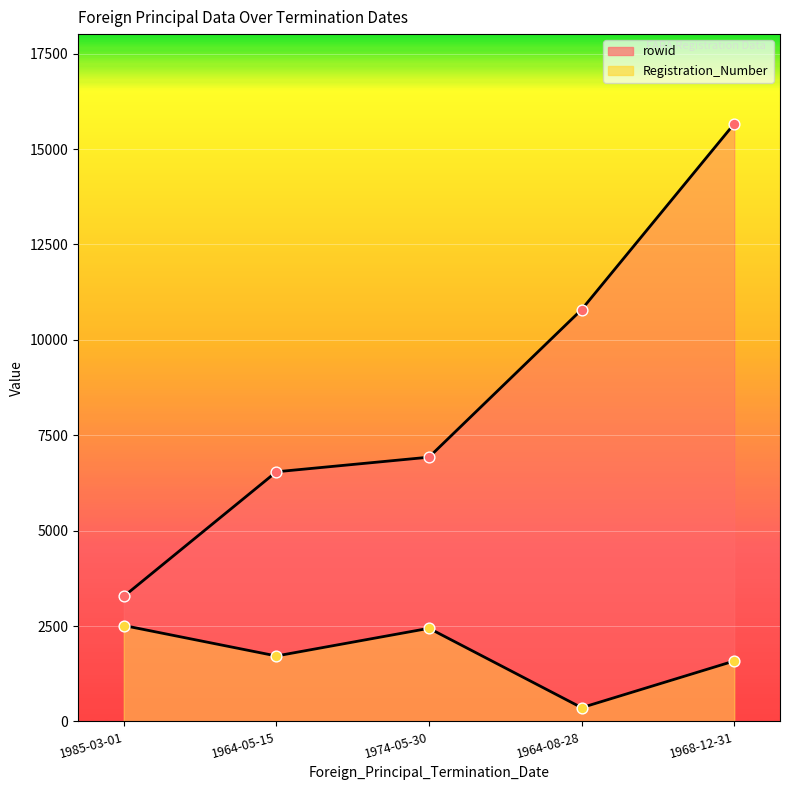

At how many categories does at least one series exceed 10159?

2